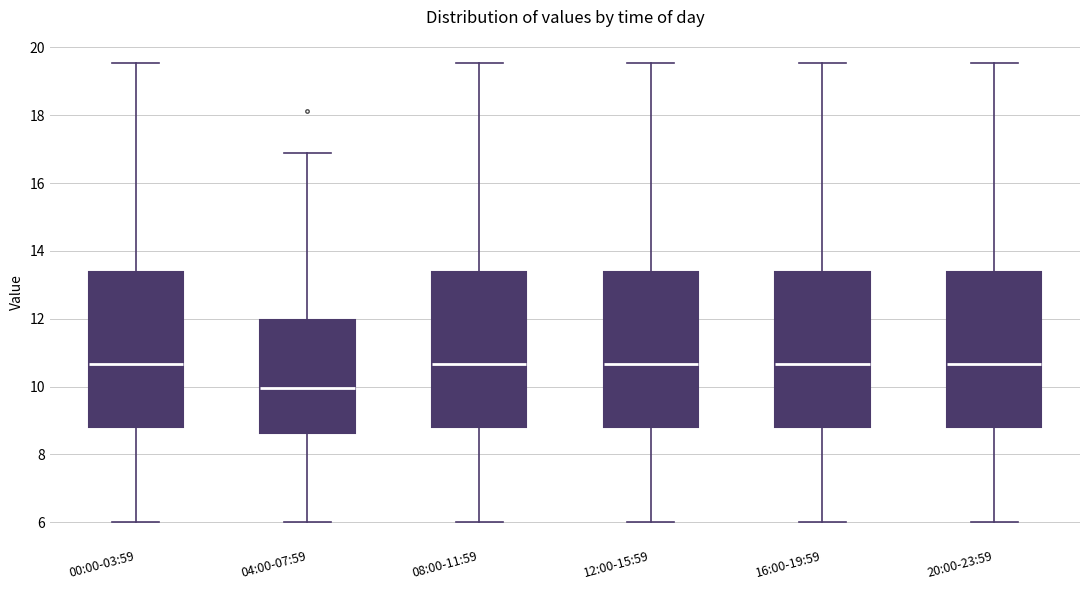

Reading left to right, read every box against the y-axis: the position of its median line, the range the box covers, and the ends of its whiskers. The values are not printed on the chart, so give them approximately, as read against the axis.

00:00-03:59: median 10.6, box 8.8 to 13.4, whiskers 6.0 to 19.6
04:00-07:59: median 10.0, box 8.6 to 12.0, whiskers 6.0 to 17.0
08:00-11:59: median 10.6, box 8.8 to 13.4, whiskers 6.0 to 19.6
12:00-15:59: median 10.6, box 8.8 to 13.4, whiskers 6.0 to 19.6
16:00-19:59: median 10.6, box 8.8 to 13.4, whiskers 6.0 to 19.6
20:00-23:59: median 10.6, box 8.8 to 13.4, whiskers 6.0 to 19.6